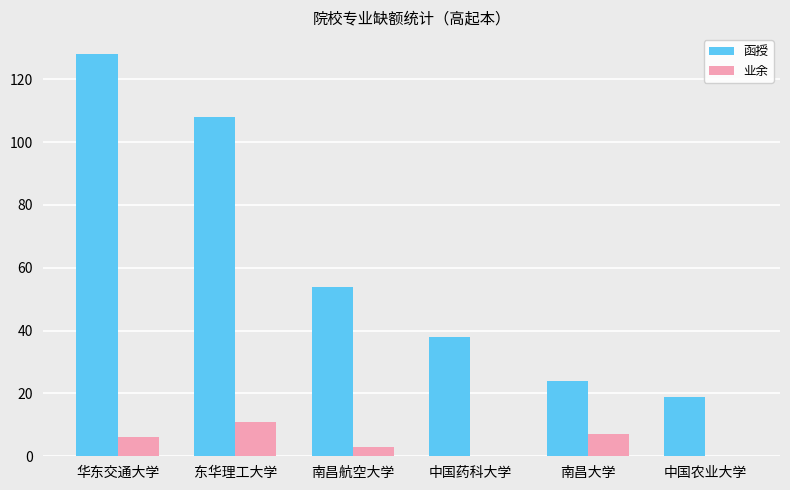

Which series changed the most between 东华理工大学 and 中国农业大学?

函授